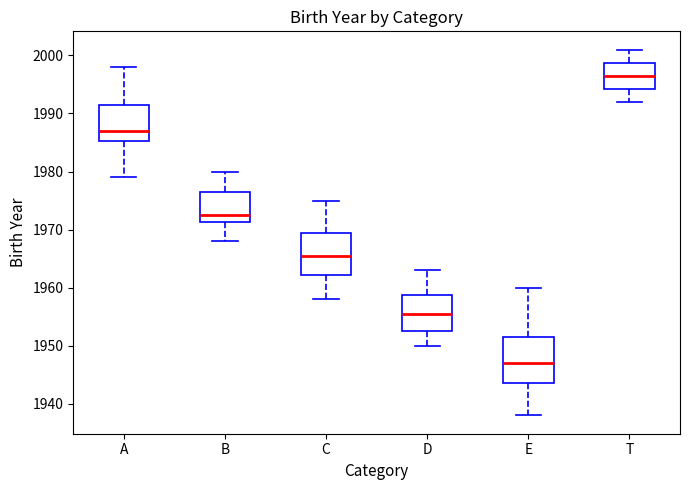

Which box has the lowest median line?

E